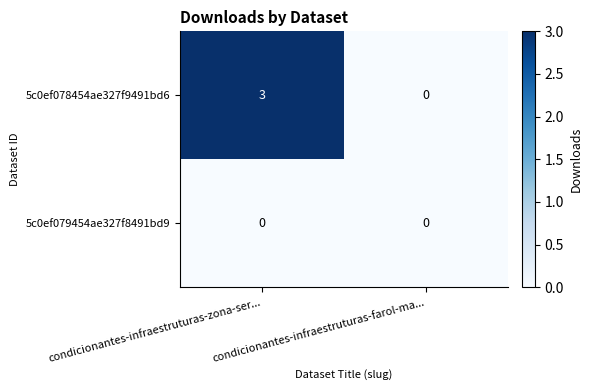

The 5c0ef079454ae327f8491bd9 series shows 0 at condicionantes-infraestruturas-zona-ser.... True or false?

True